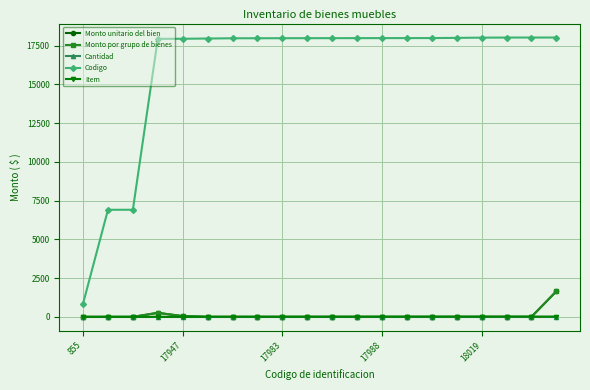

Does the chart have visible grid lines?

Yes